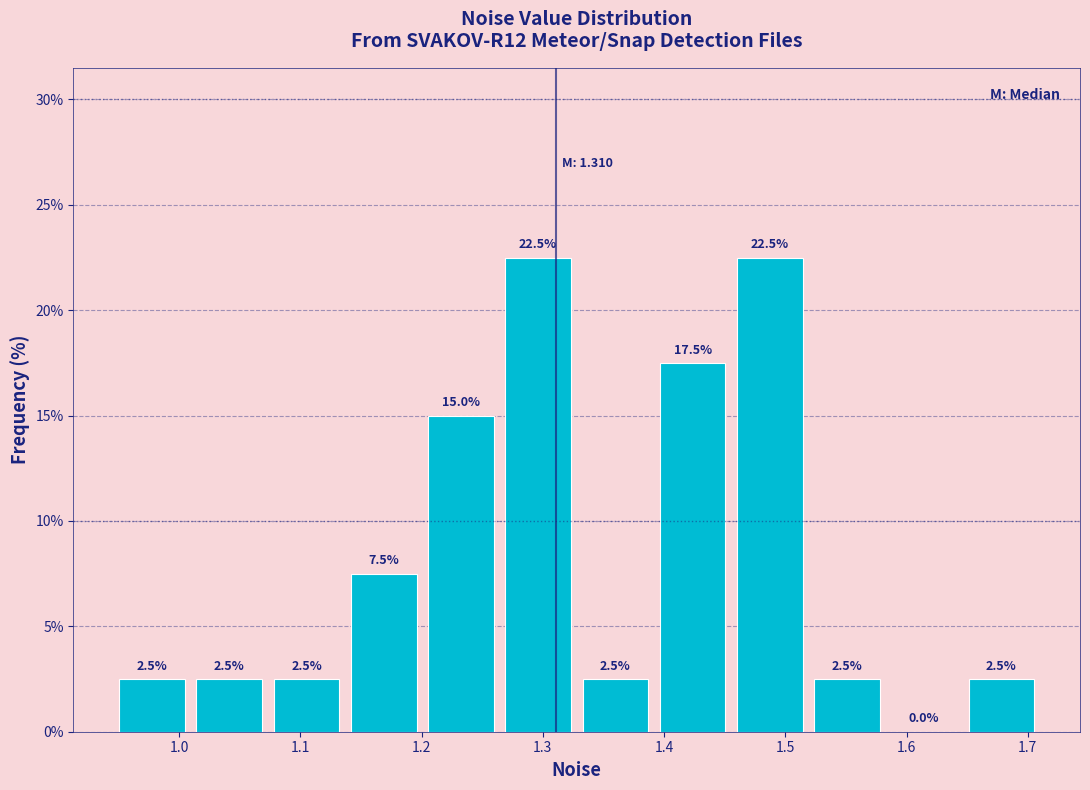

What is the height of the bar covering 1.20 to 1.26 on the x-axis? The bar edges are not printed on the chart, so give them approximately, as read against the axis.

15.0